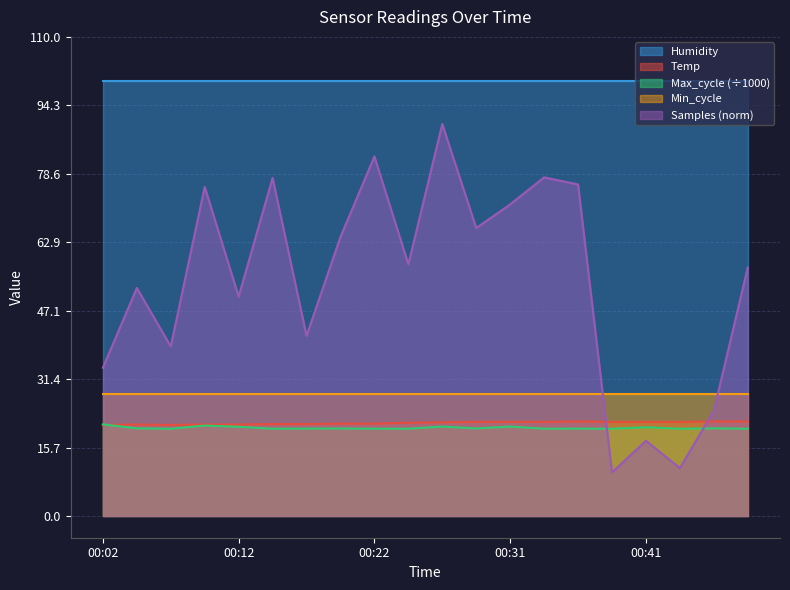

At how many categories does at least one series exceed 74?

20